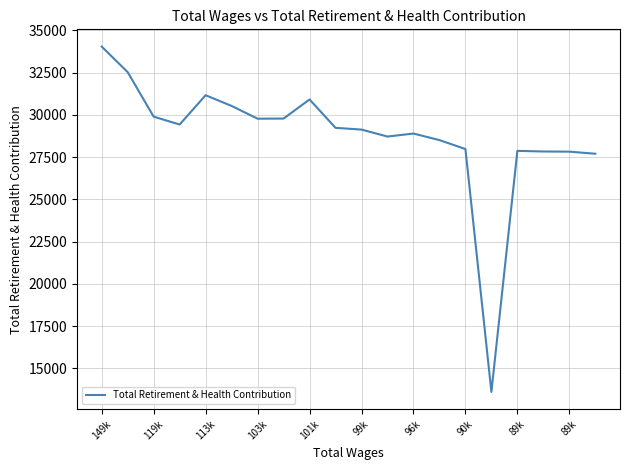

What is the maximum value shown in the chart?

34035